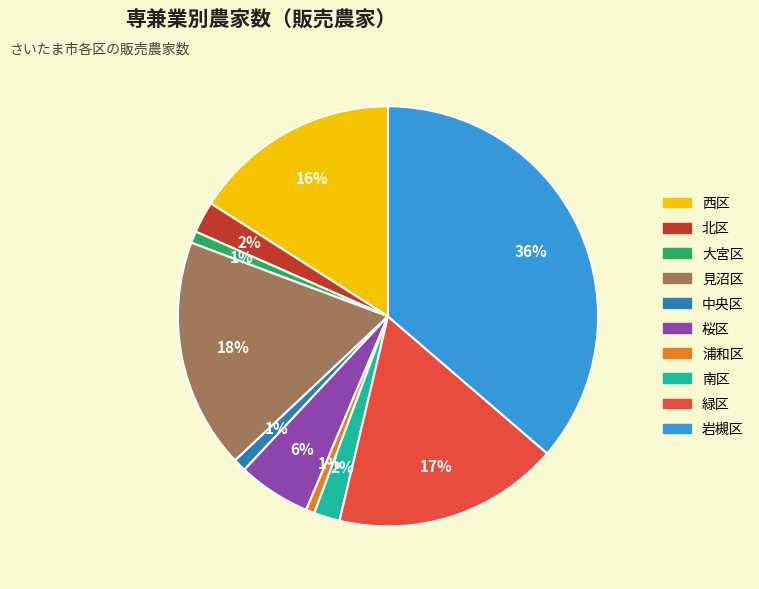

To the nearest percent, what portion does 桜区 represent?

6%